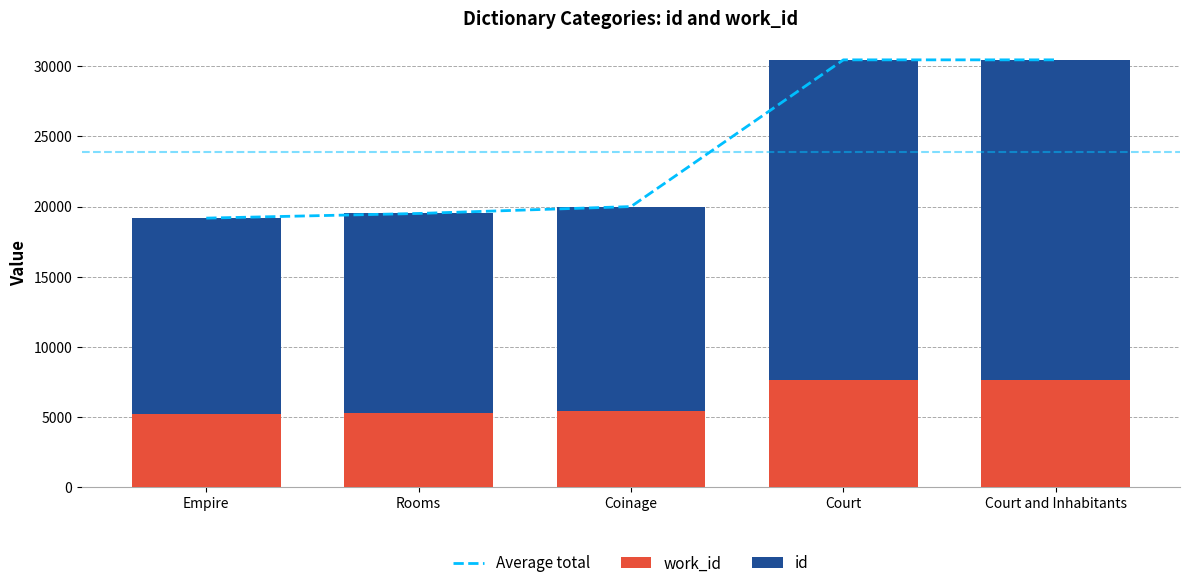

Which series changed the most between Coinage and Court and Inhabitants?

Average total